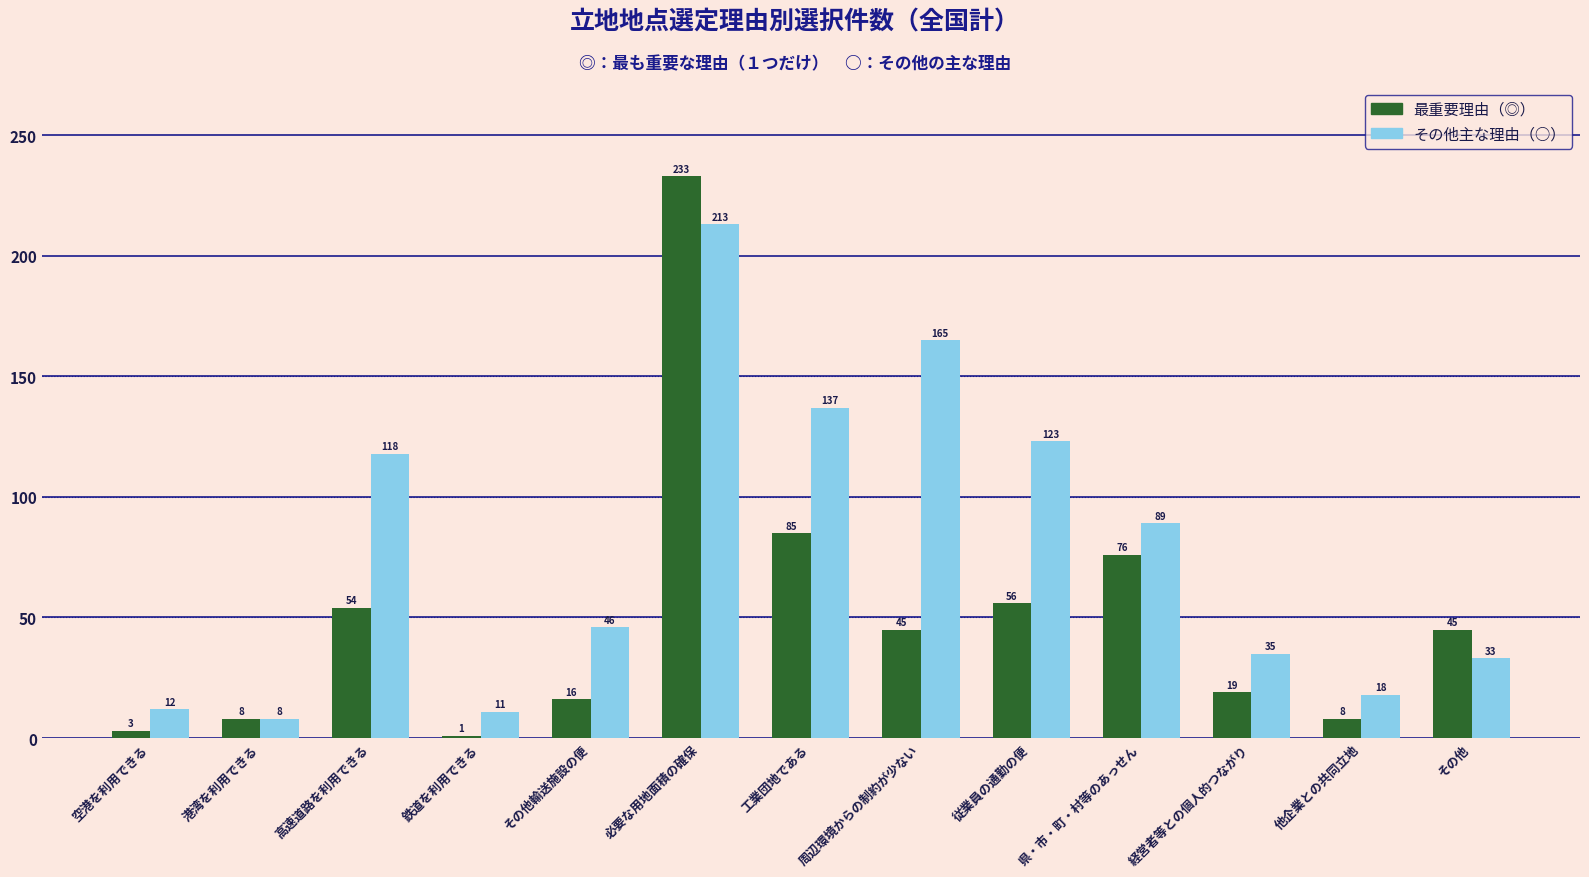

Count the number of data series in this chart.

2